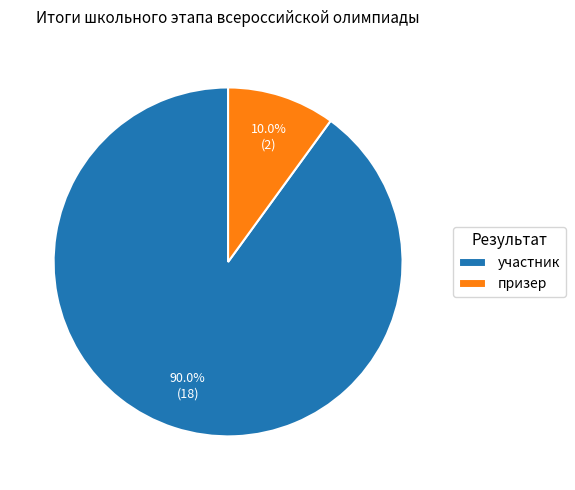

To the nearest percent, what is the average slice percentage?

50%